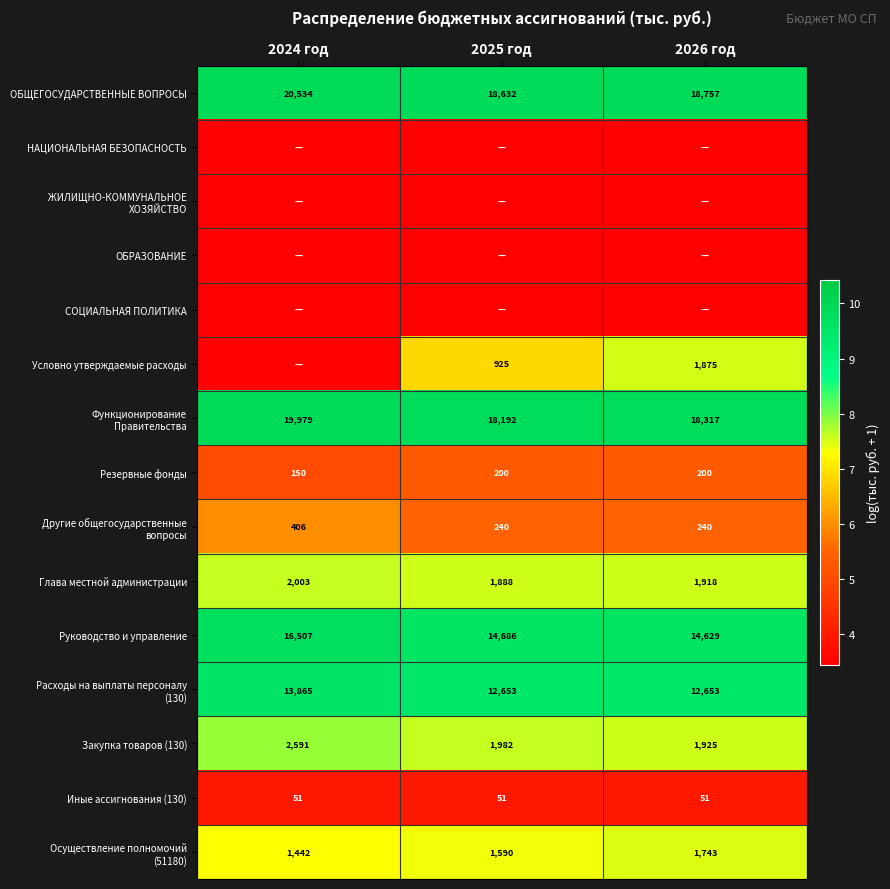

At which category is the sum across all series the highest?

2026 год